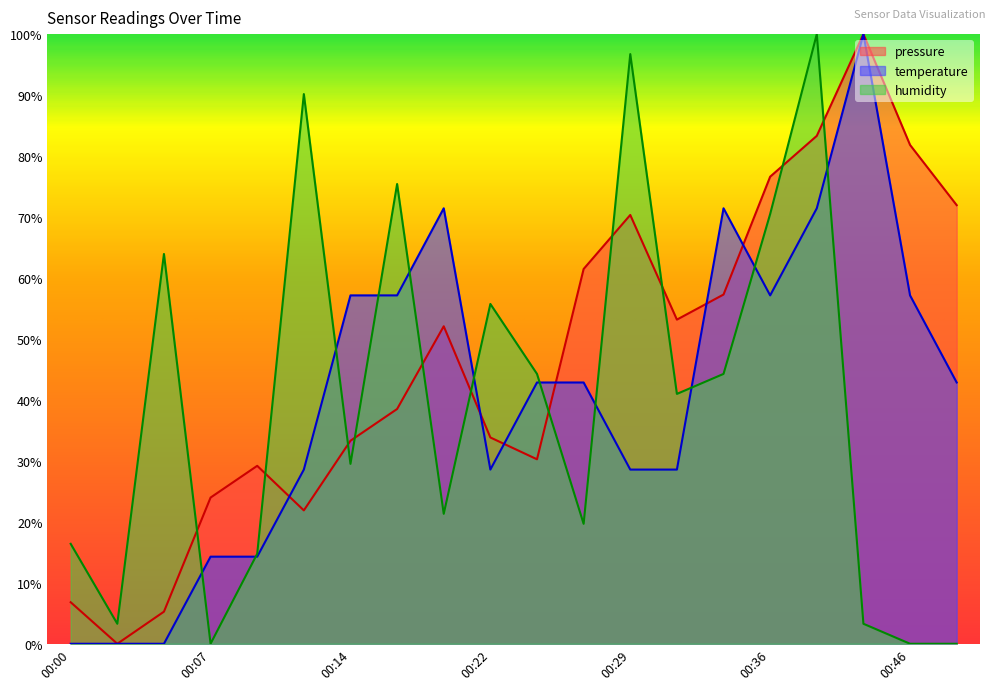

Between 00:29 and 00:07, which is larger?

00:29